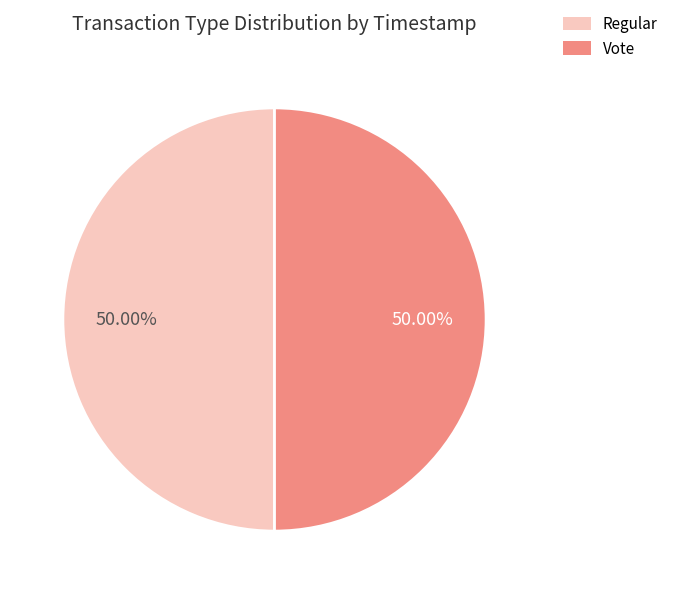

What percentage do Regular and Vote together represent?

100.0%